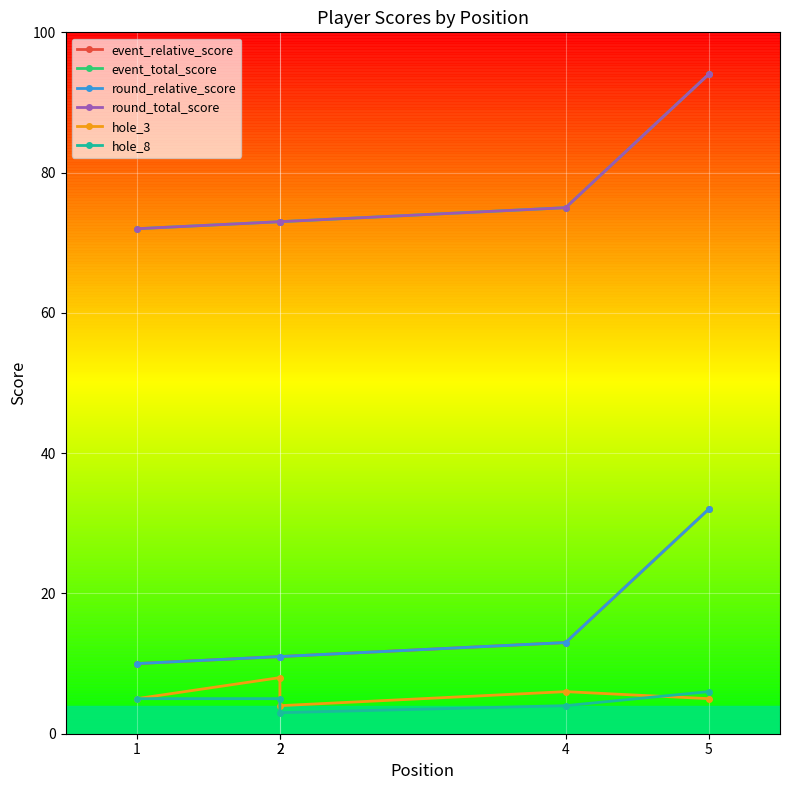

Rank the categories by round_total_score value from highest to lowest.

5, 4, 2, 2, 1